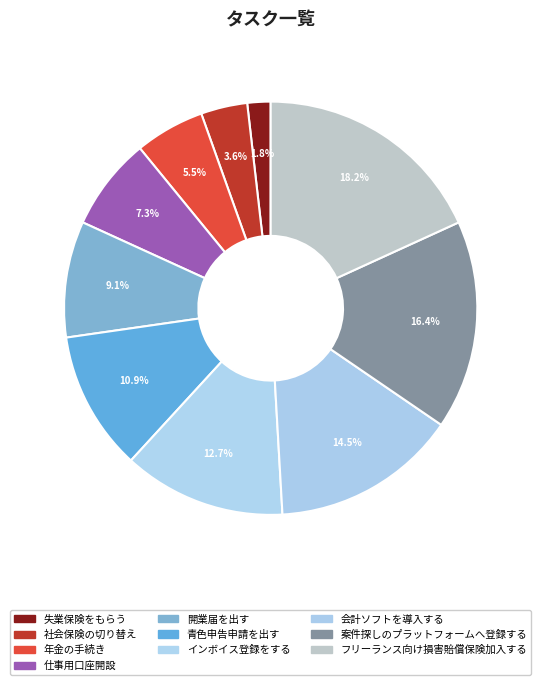

How many slices are in this pie chart?

10